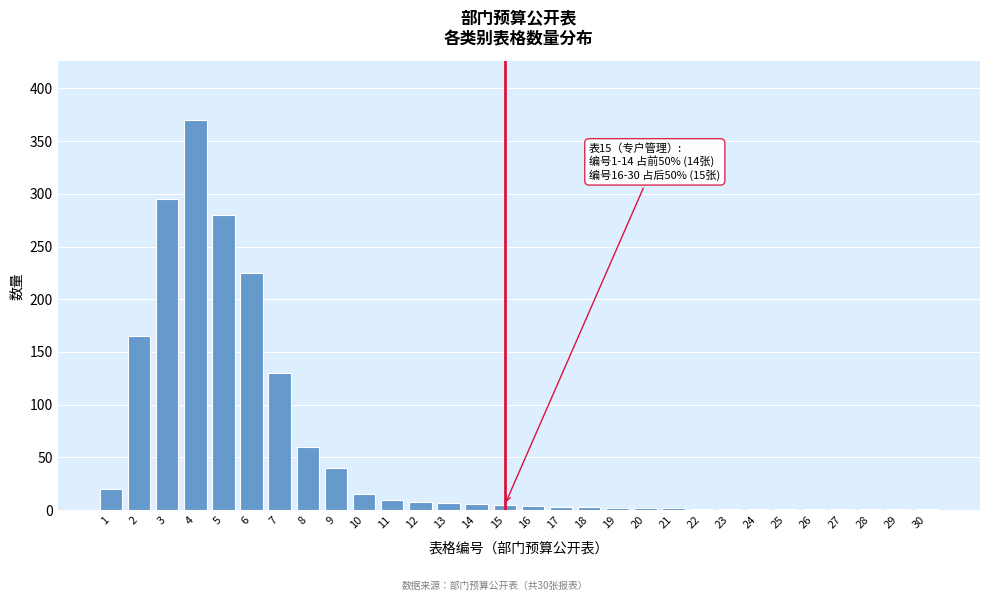

What is the greatest value displayed?

370